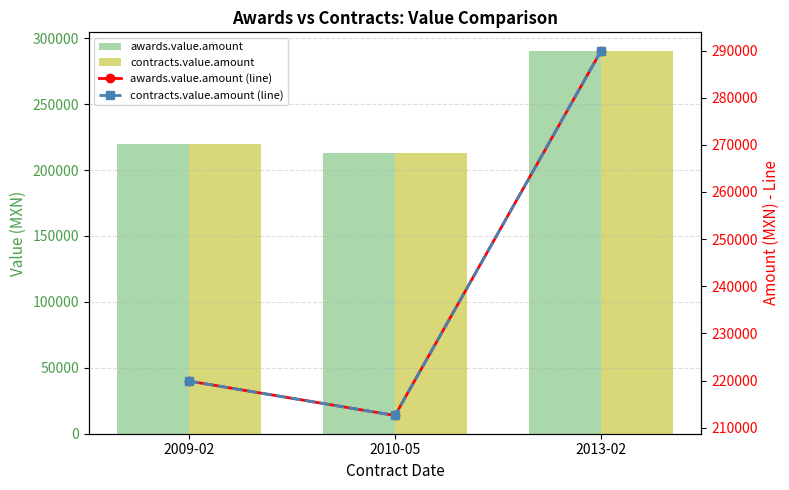

Which has a higher value, 2010-05 or 2013-02?

2013-02